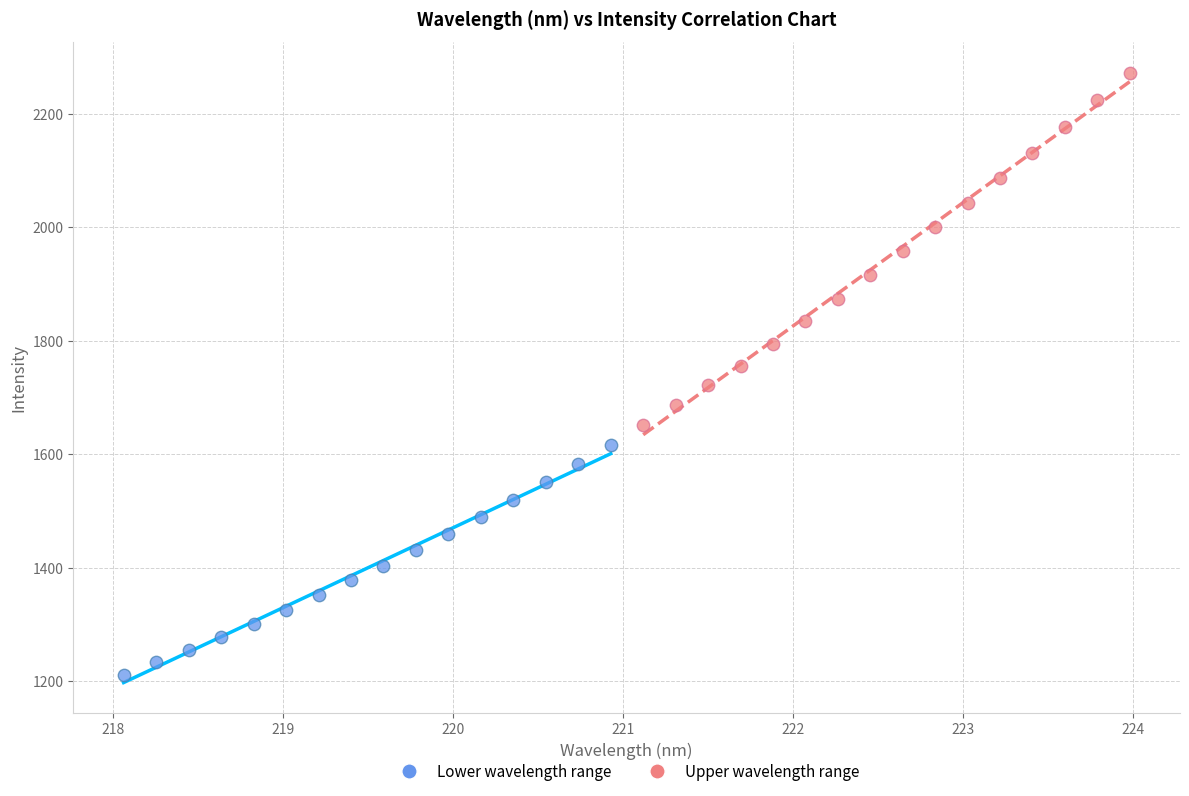

What are all the series names shown in the legend?

Lower wavelength range, Upper wavelength range